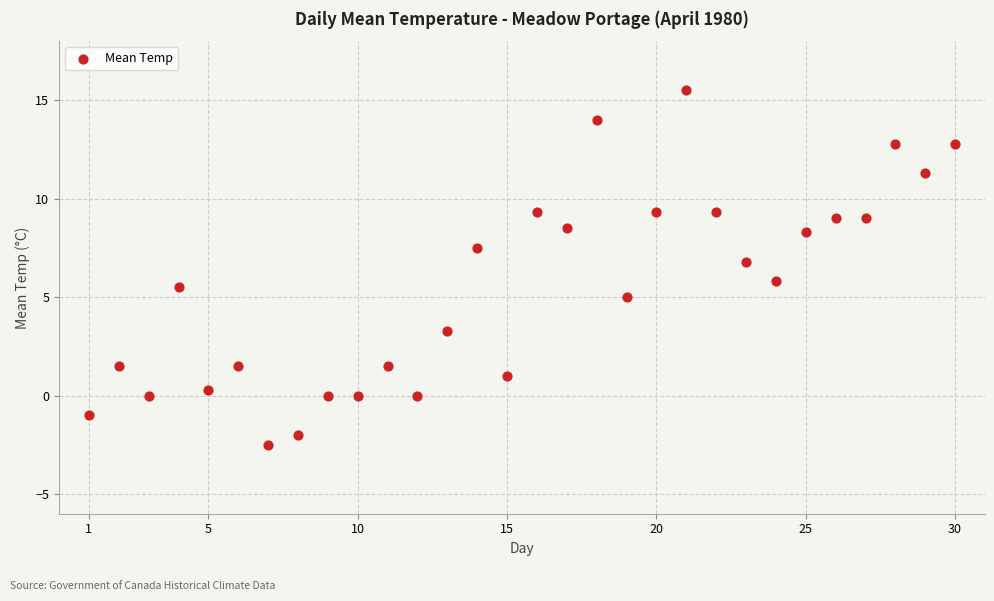

What is the range of X values (max minus min)?

29.0